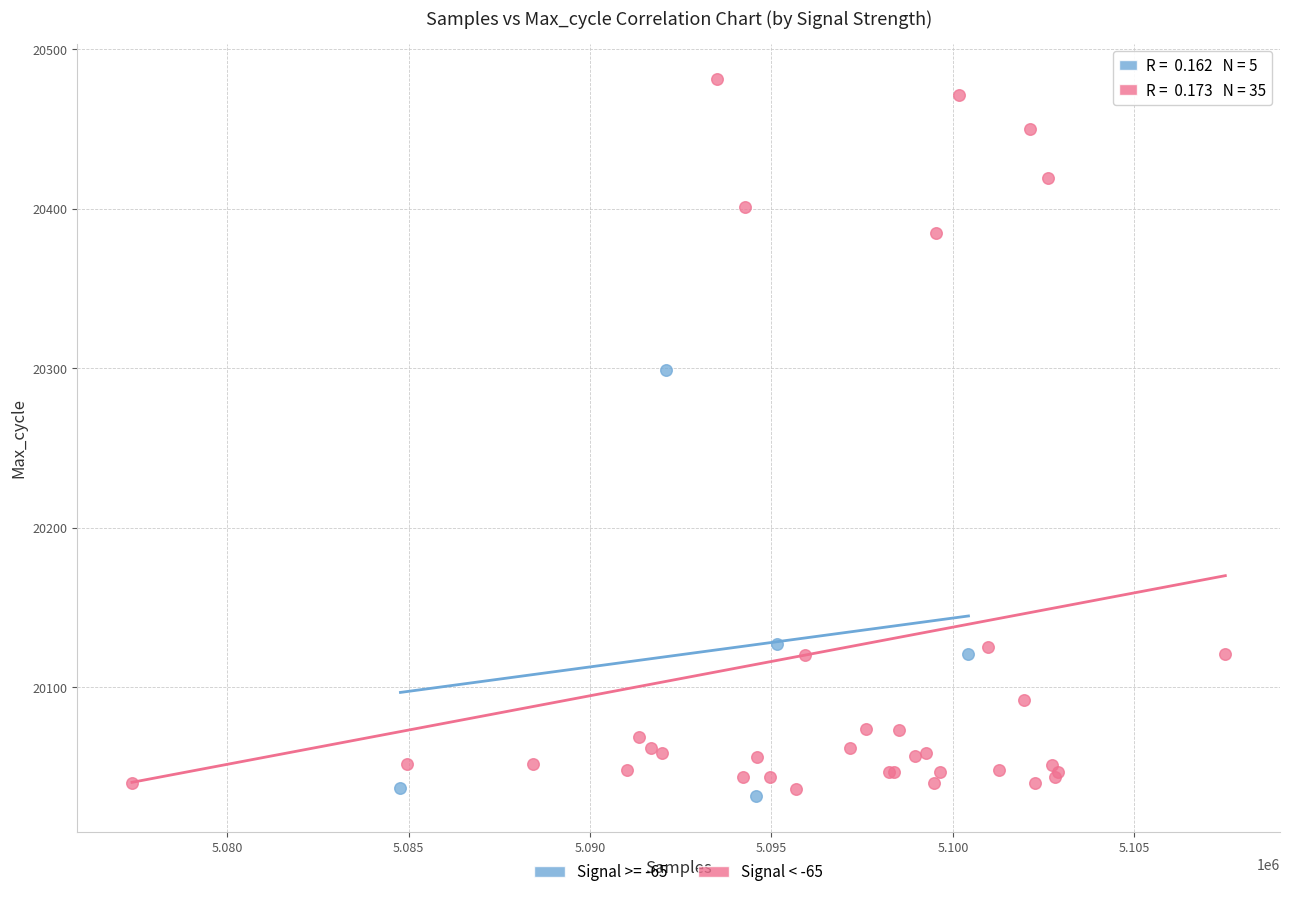

Which series contains the highest Y value?

Signal < -65